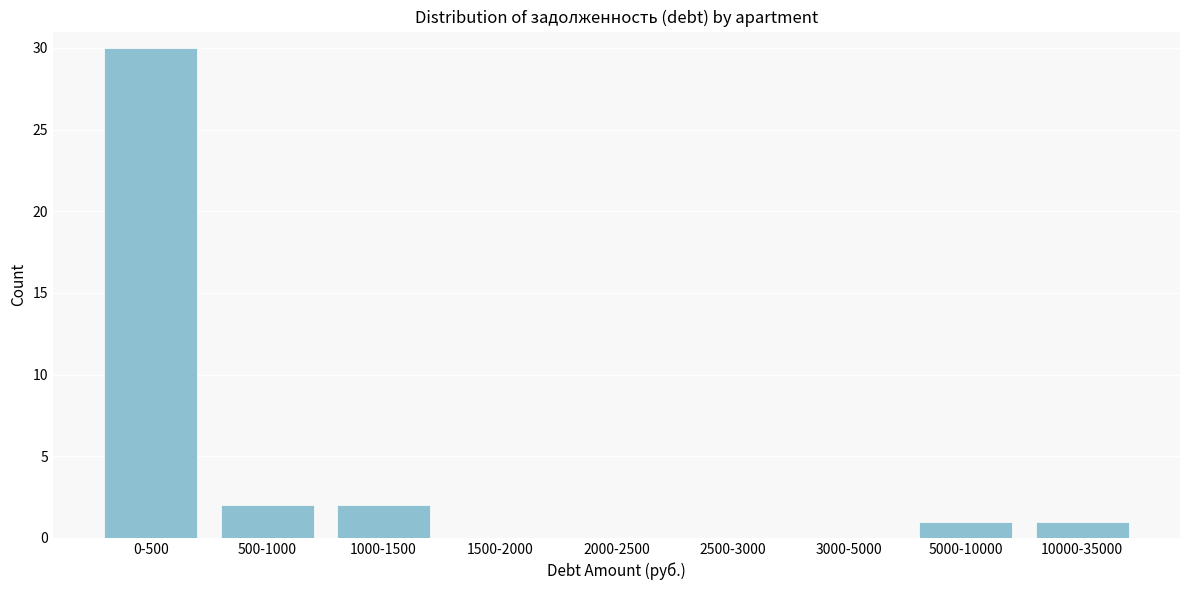

Reading left to right, what are all the values shown in this chart?

0-500=30	500-1000=2	1000-1500=2	1500-2000=0	2000-2500=0	2500-3000=0	3000-5000=0	5000-10000=1	10000-35000=1